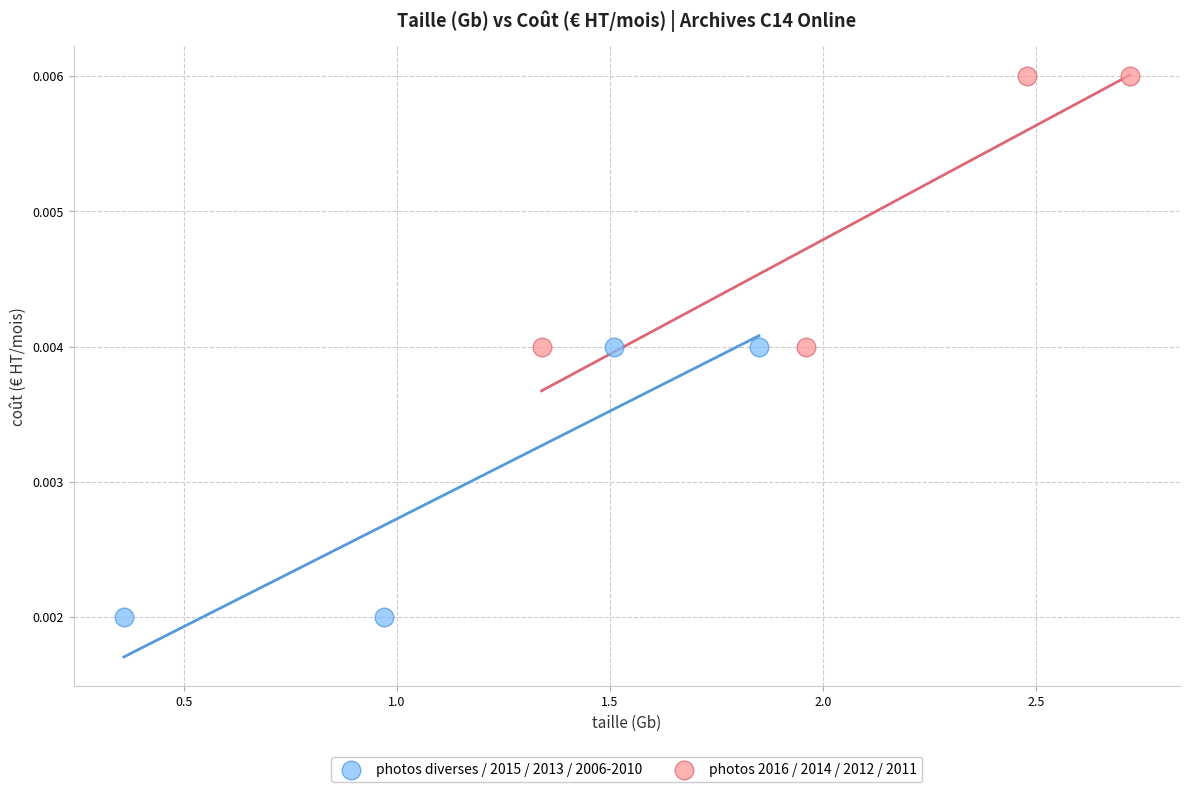

Which series reaches the minimum Y coordinate?

photos diverses / 2015 / 2013 / 2006-2010